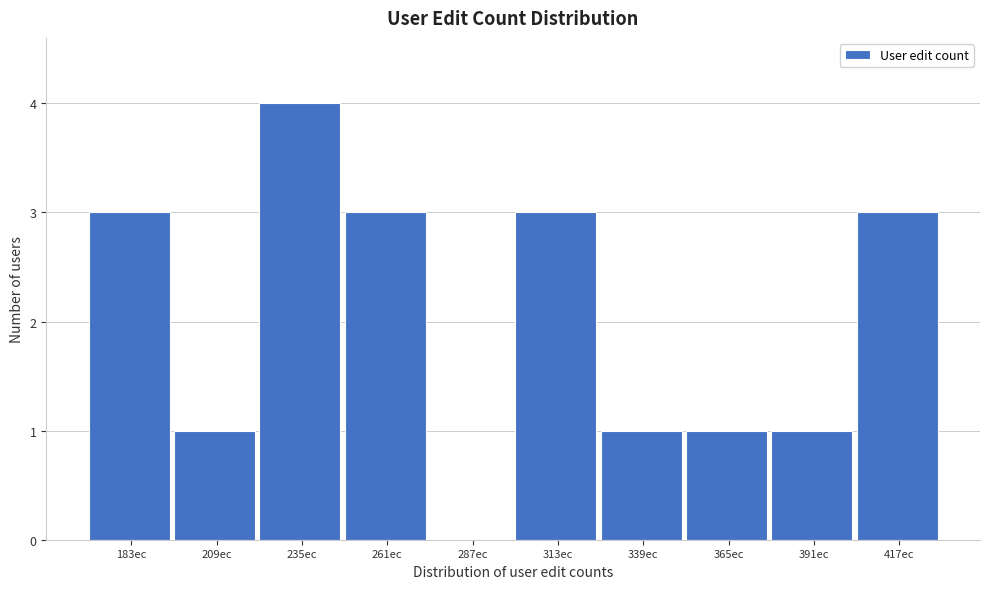

Reading left to right, what are all the values shown in this chart?

183ec=3	209ec=1	235ec=4	261ec=3	287ec=0	313ec=3	339ec=1	365ec=1	391ec=1	417ec=3